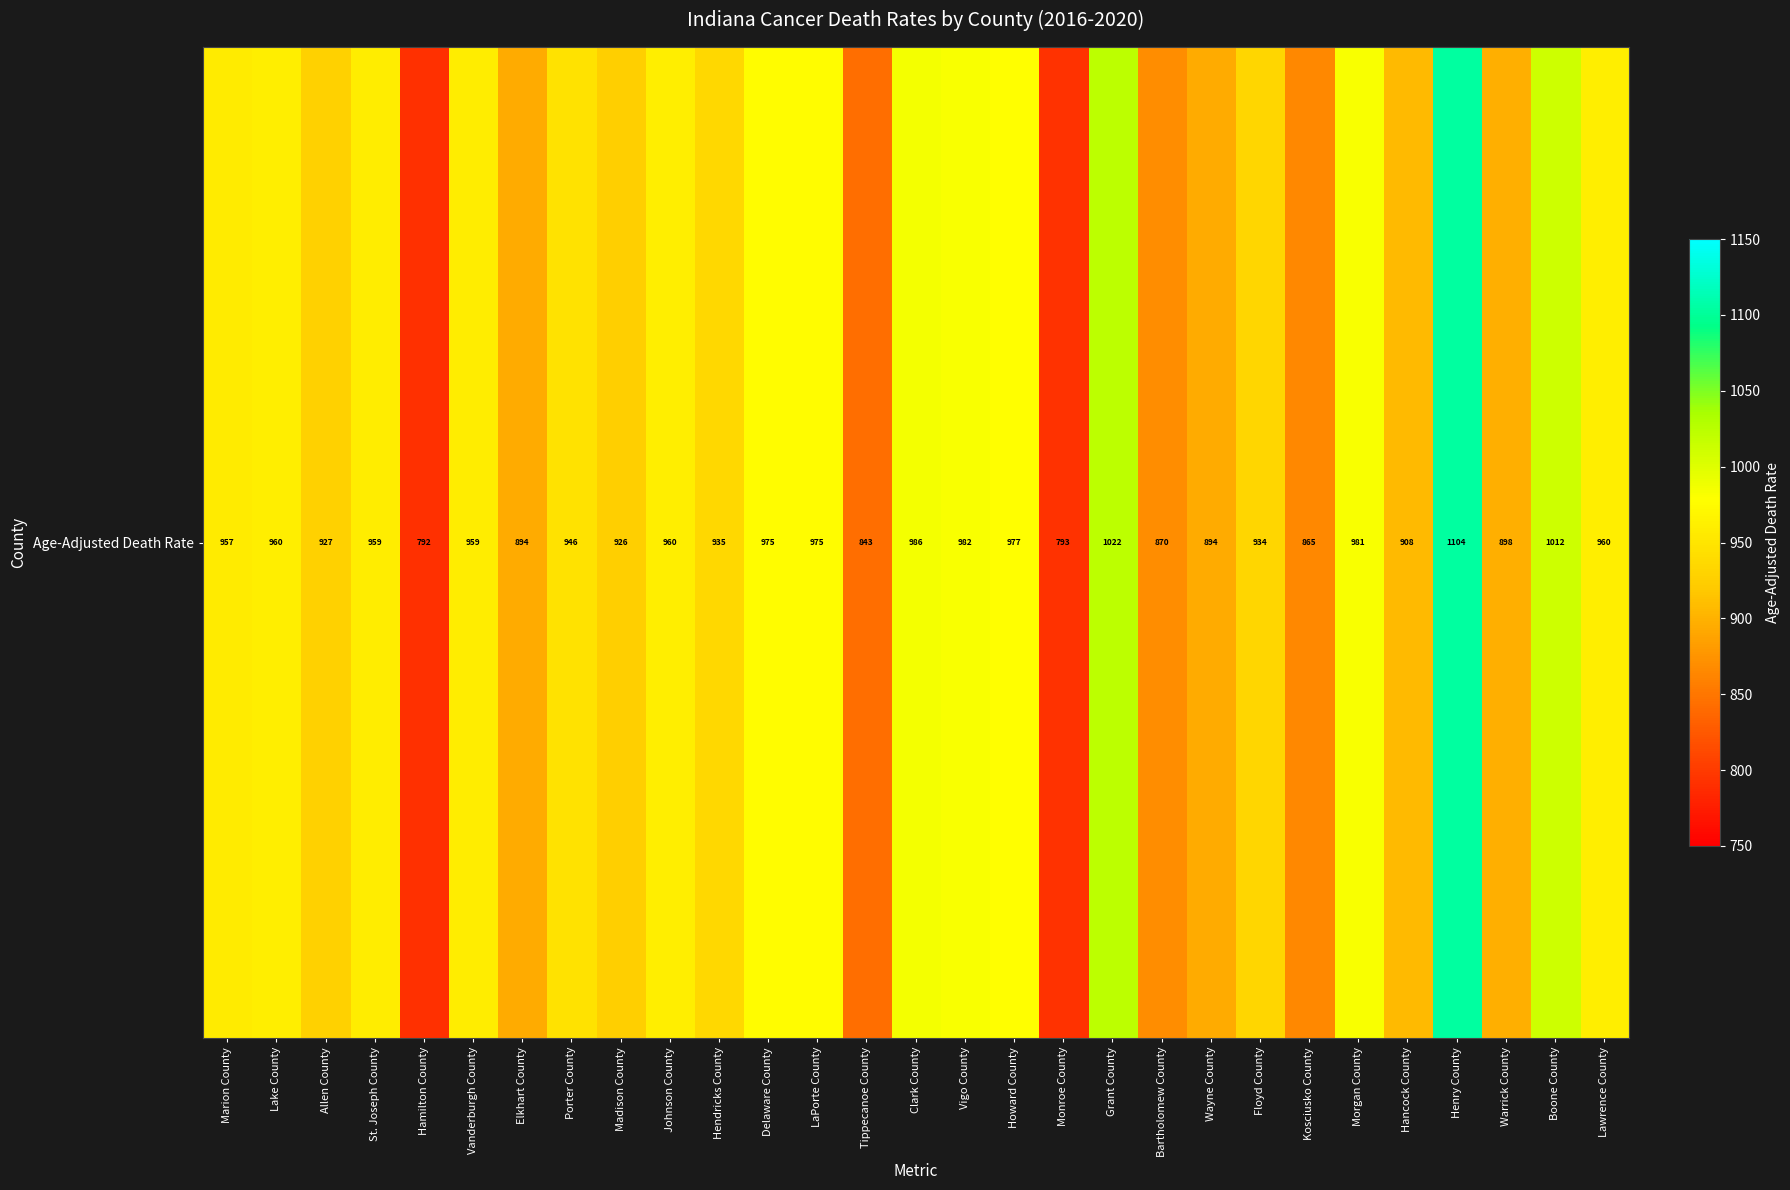

Which has a higher value, Delaware County or Boone County?

Boone County